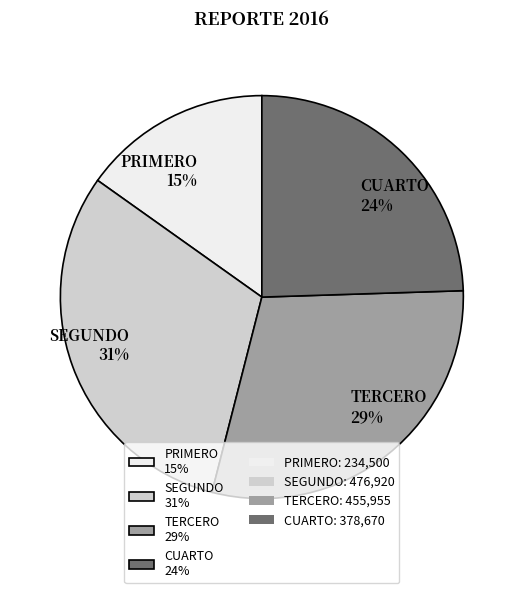

To the nearest percent, what is the difference between the TERCERO and PRIMERO slice percentages?

14%